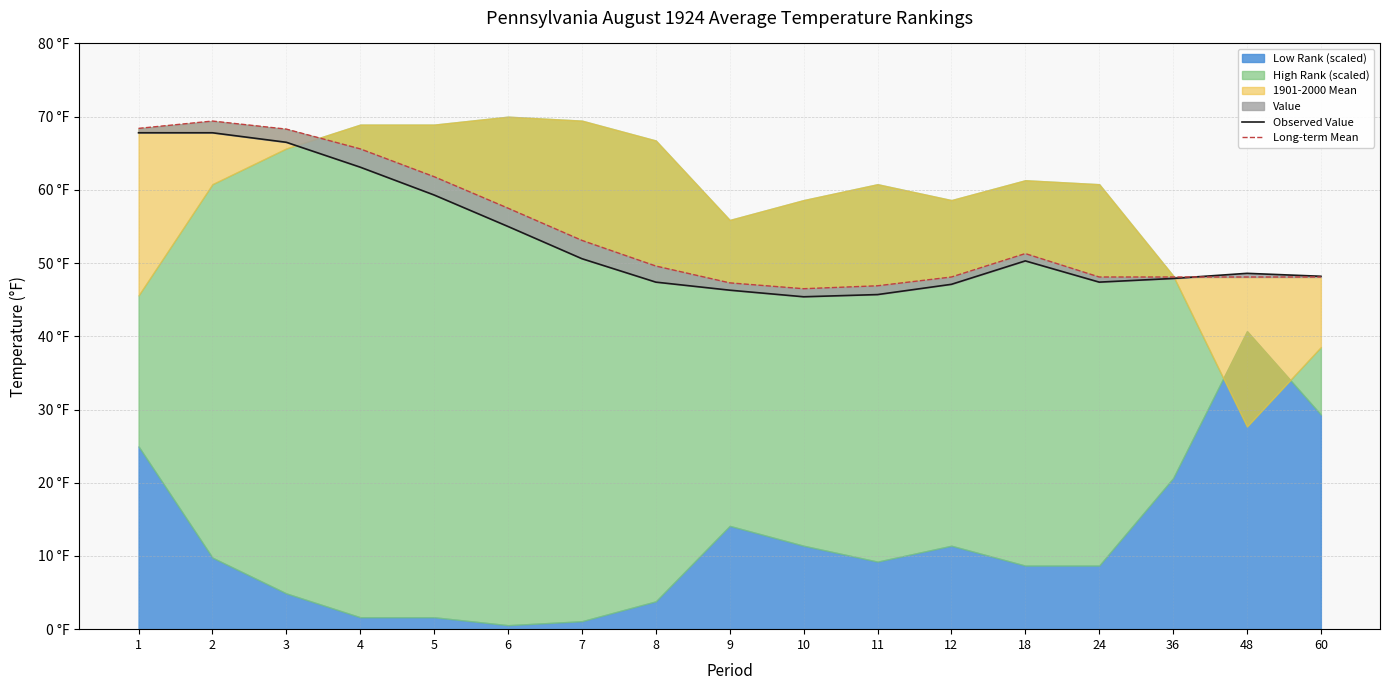

Is the value of Observed Value at 5 greater than the value of Long-term Mean at 12?

Yes